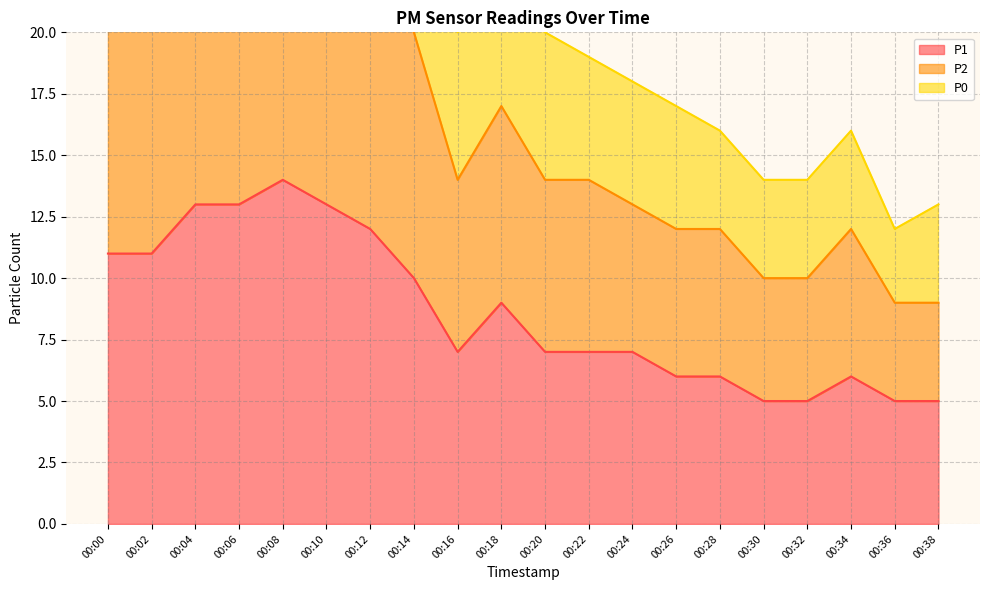

The P1 series shows 7 at 00:16. True or false?

True